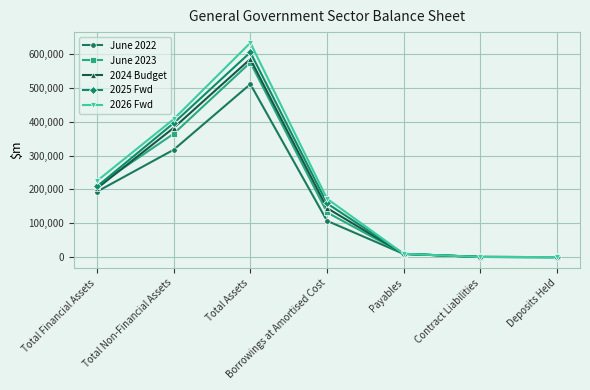

How many lines are shown in the chart?

5